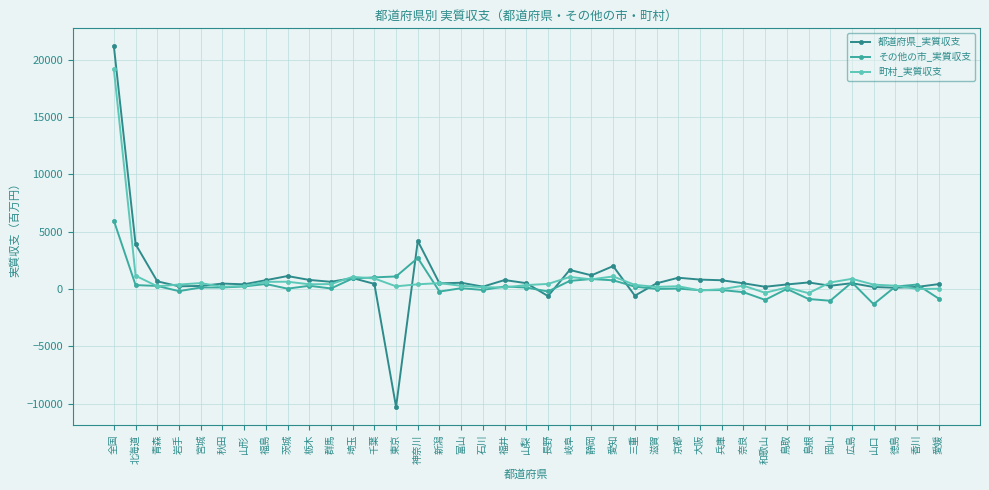

True or false: 都道府県_実質収支 and 町村_実質収支 cross at least once.

True